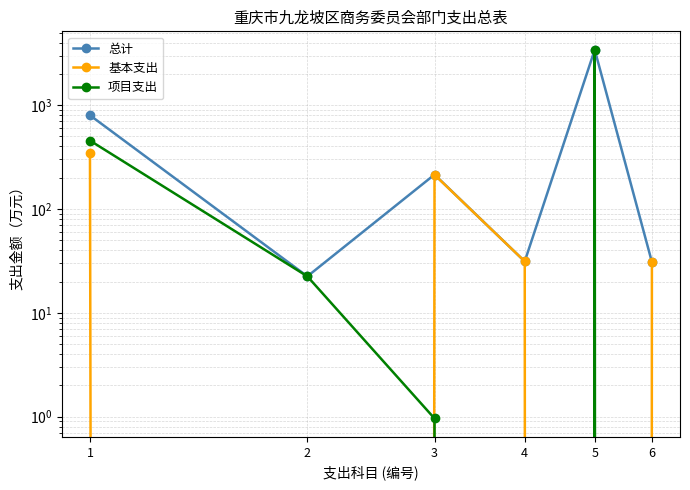

What is the difference between the maximum and second lowest values in the 项目支出 series?

3415.1